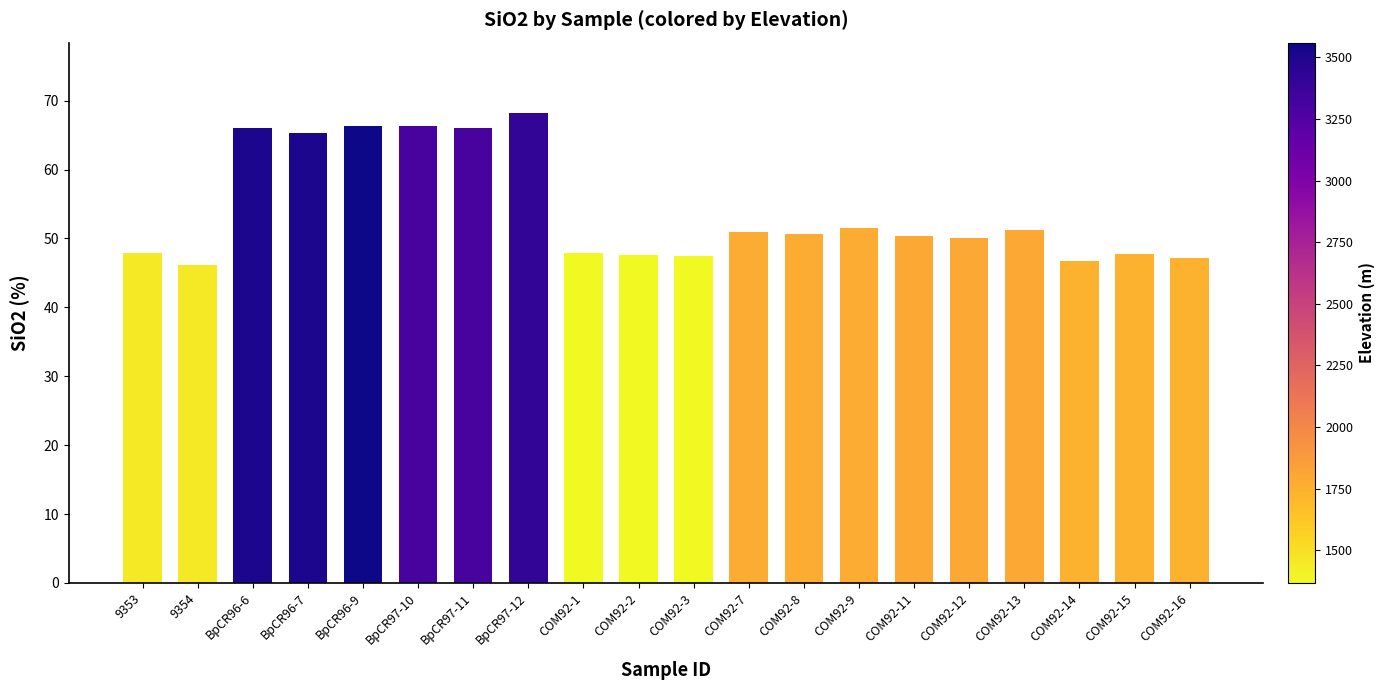

What is the change in value from 9353 to COM92-3?

-0.4